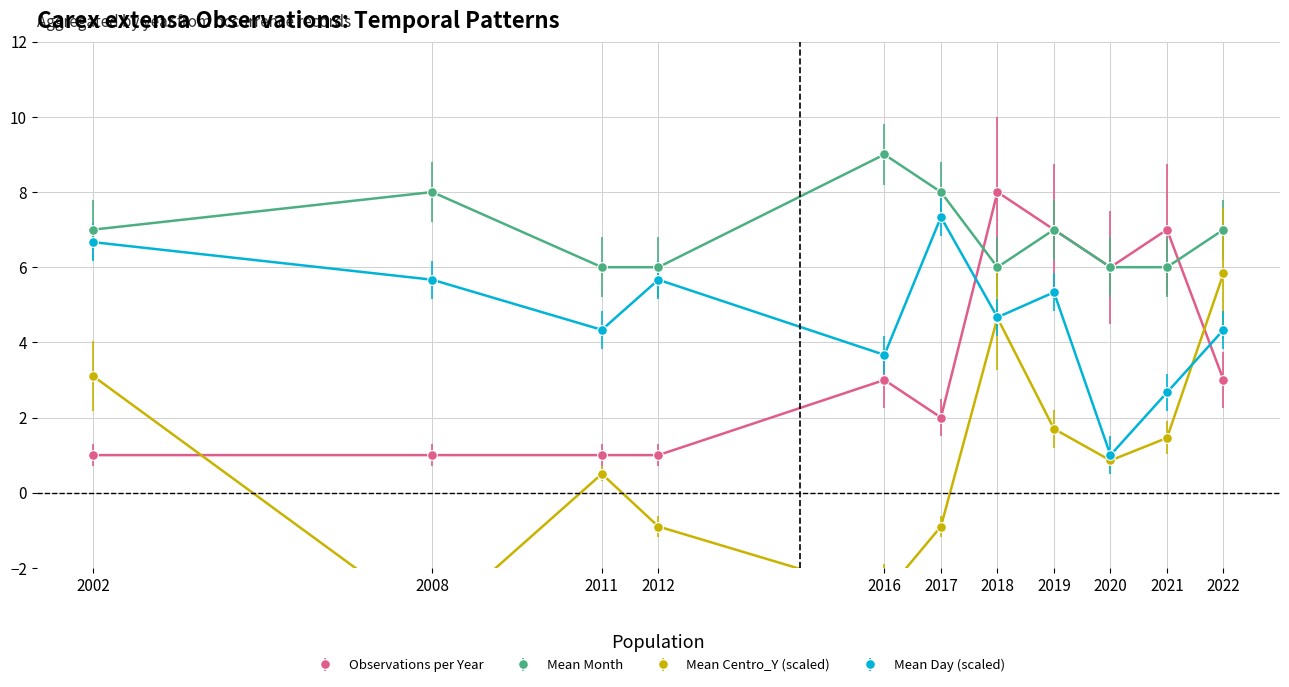

True or false: Mean Month has a value of 9.0 at 2016.

True